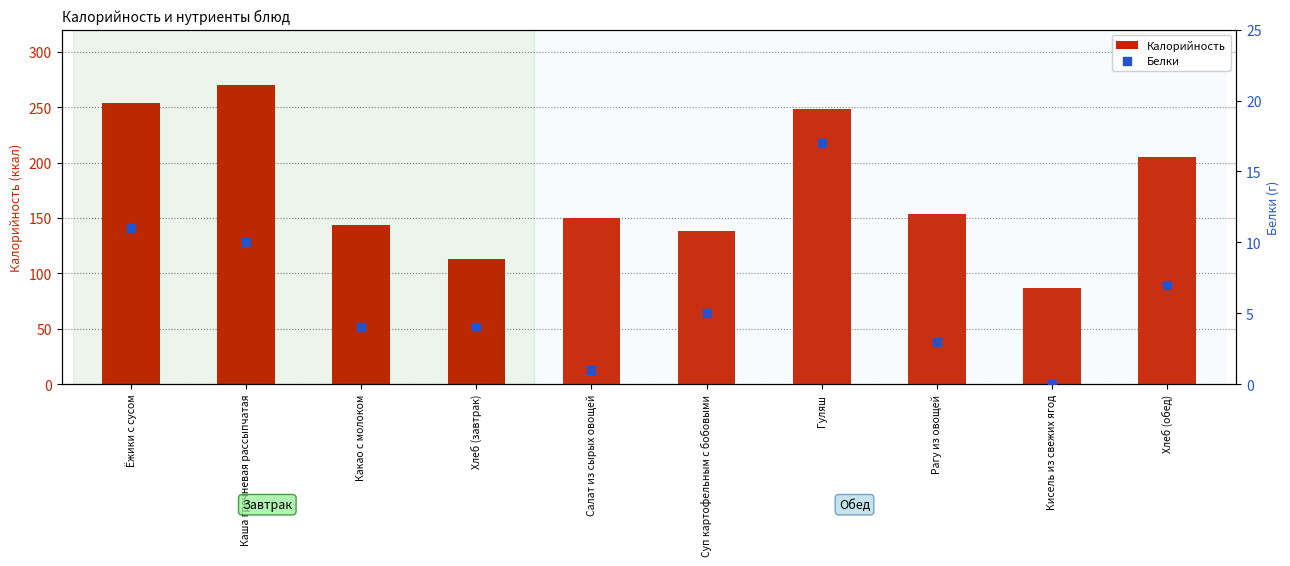

Which series has the largest total across all categories?

Калорийность